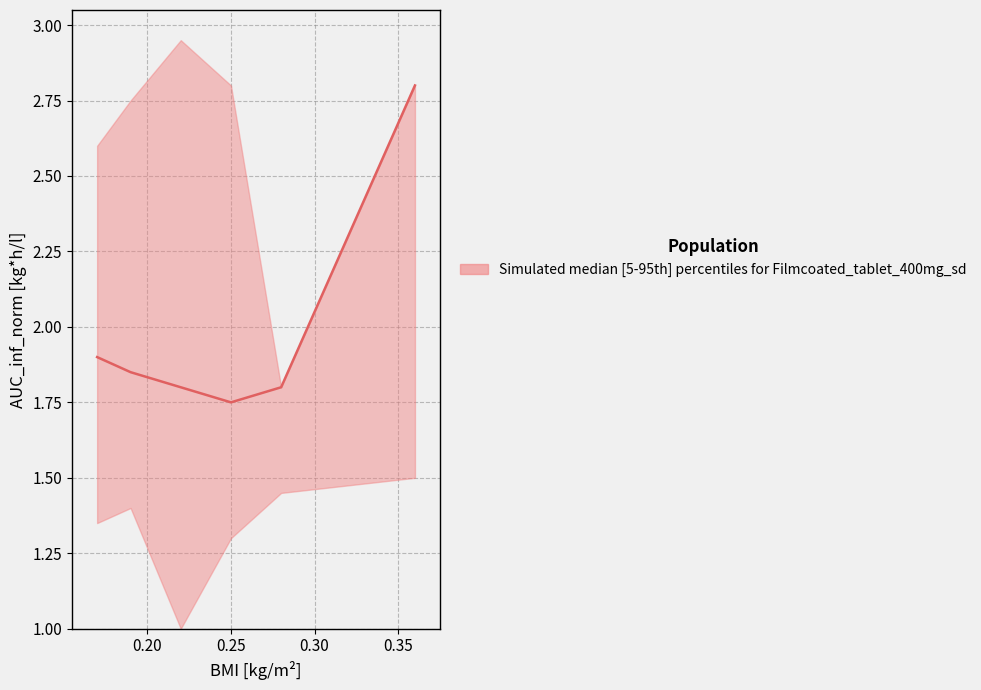

Which category has the highest value in the lower series?

6